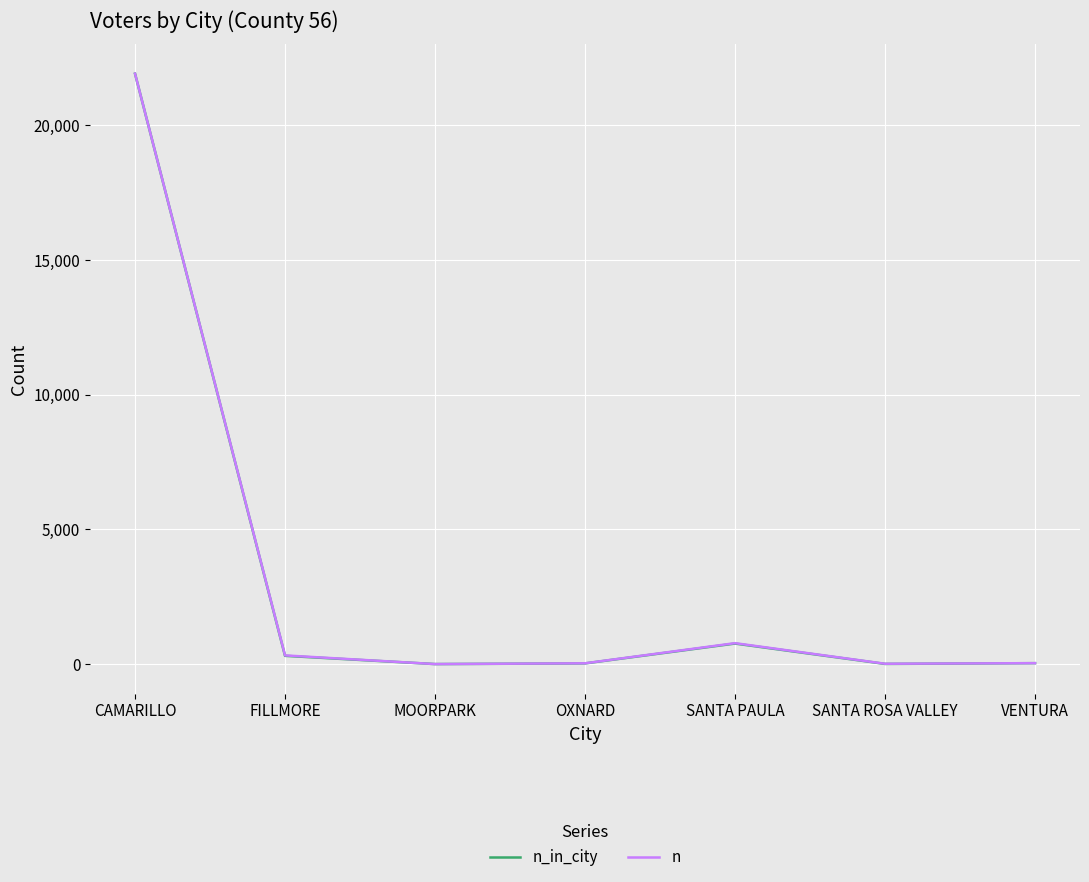

What is the maximum value shown in the chart?

21920